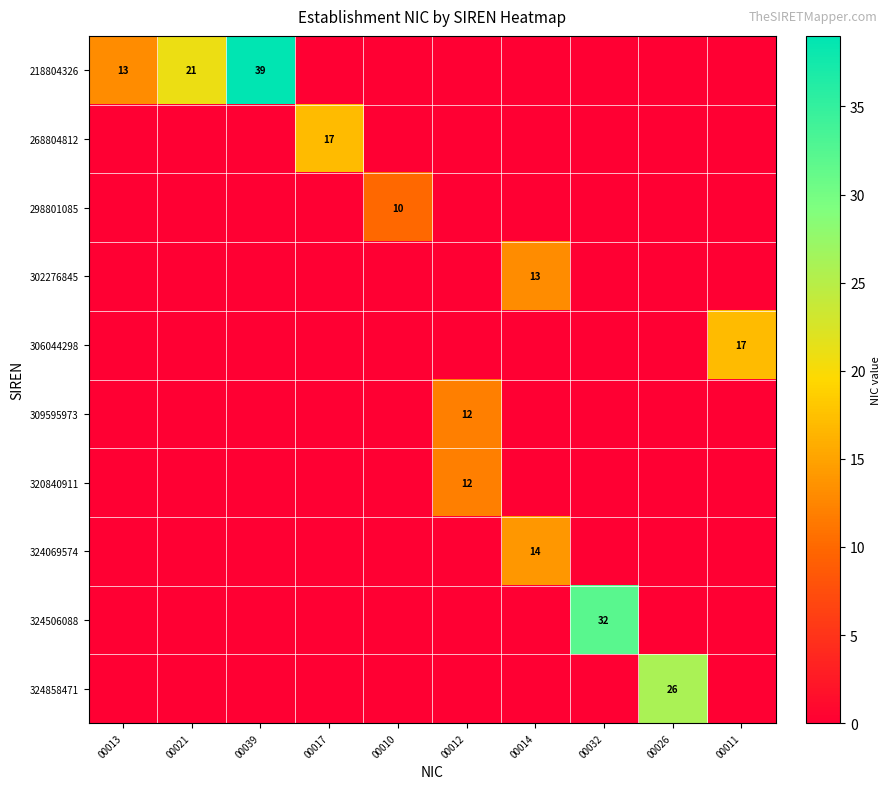

Which series has the widest spread of values?

218804326